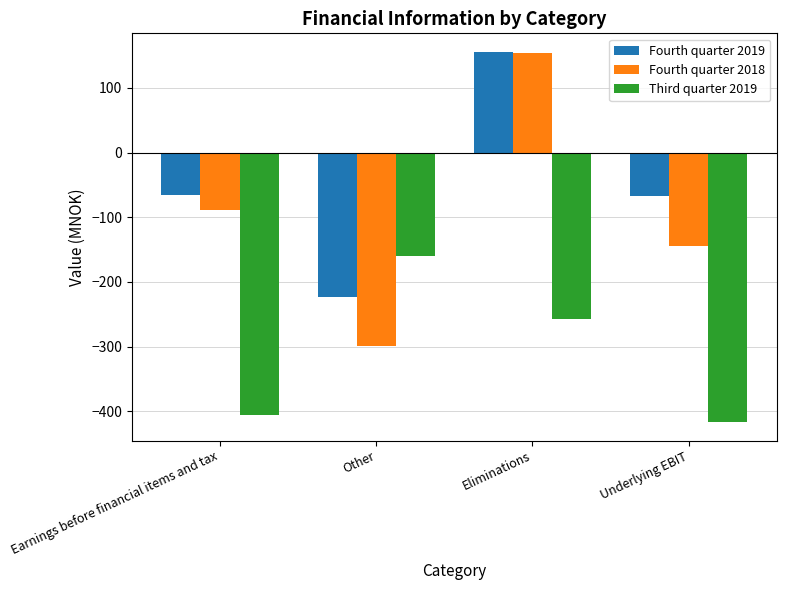

What is the difference between the maximum and minimum values in the Third quarter 2019 series?

257.2